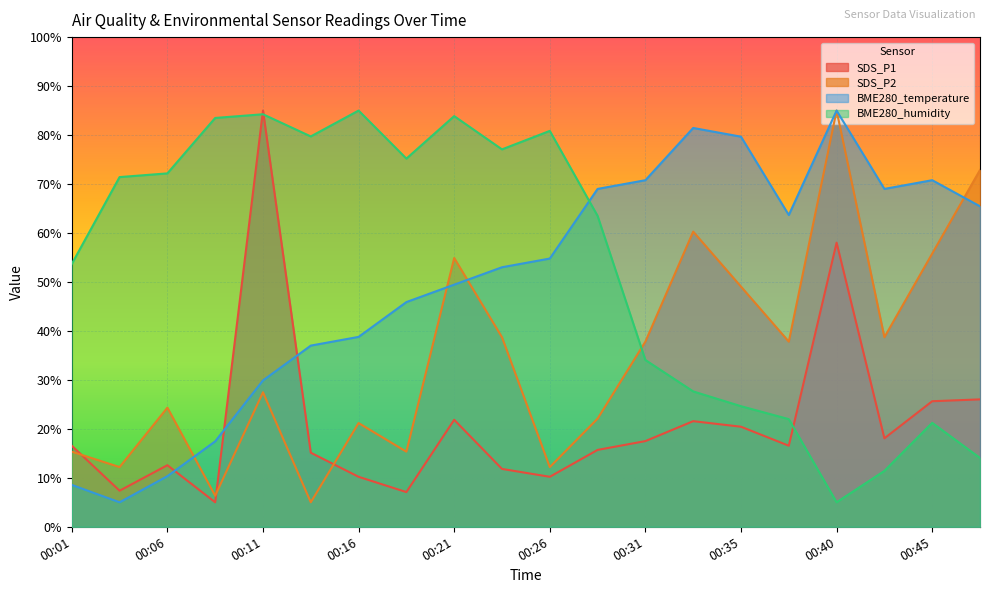

Where is the first local maximum for BME280_humidity?

00:11